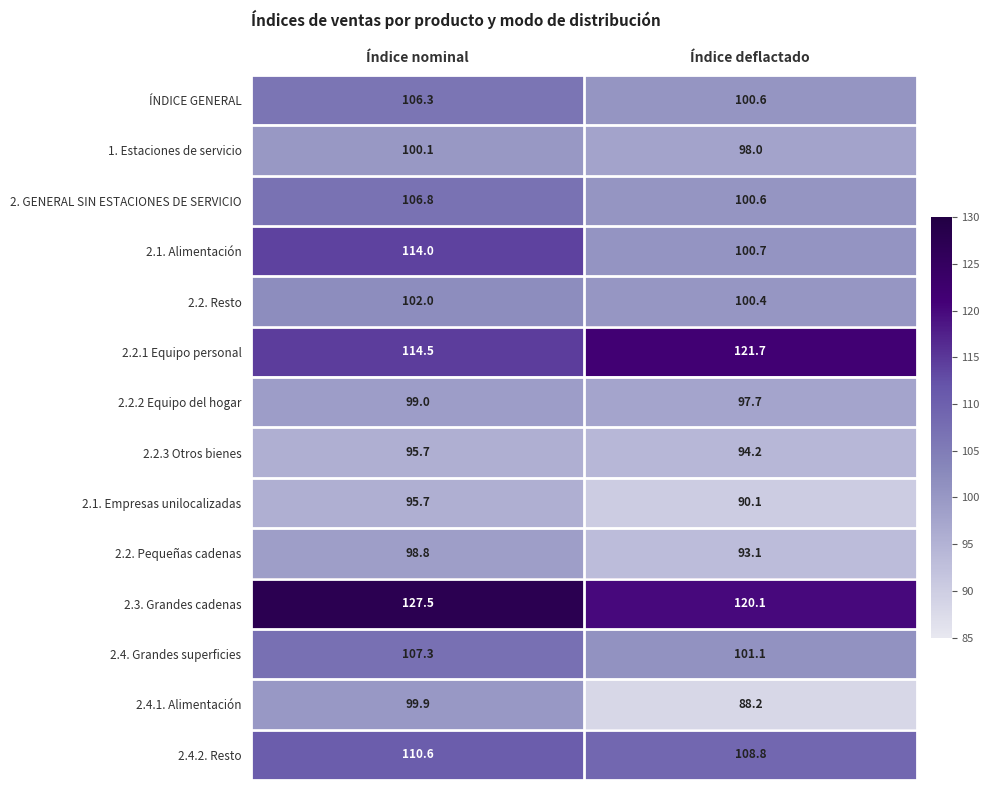

What is the sum of all 2.2.2 Equipo del hogar values?

196.7